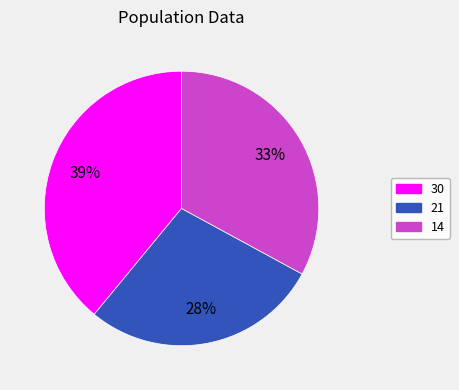

To the nearest percent, what percentage of the pie is 21?

28%